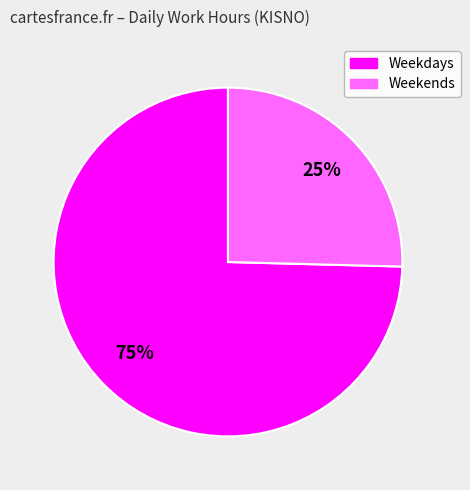

Does any single category account for the majority?

Yes